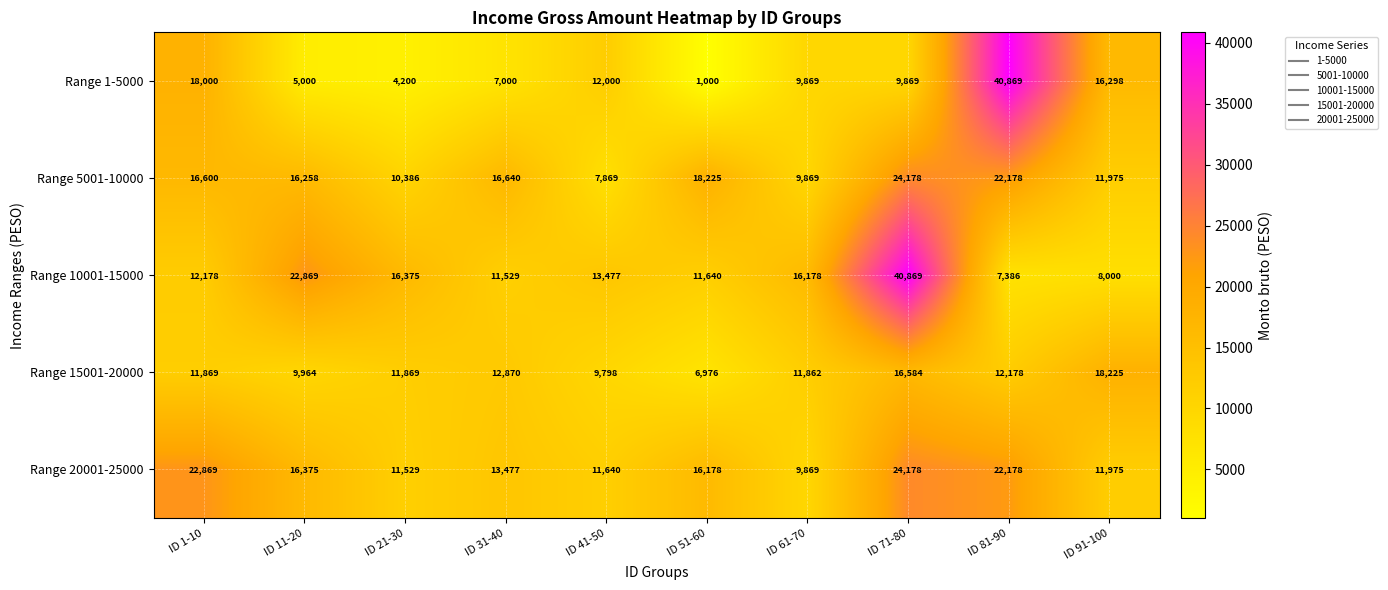

At which category does the chart reach its minimum across all series?

ID 51-60